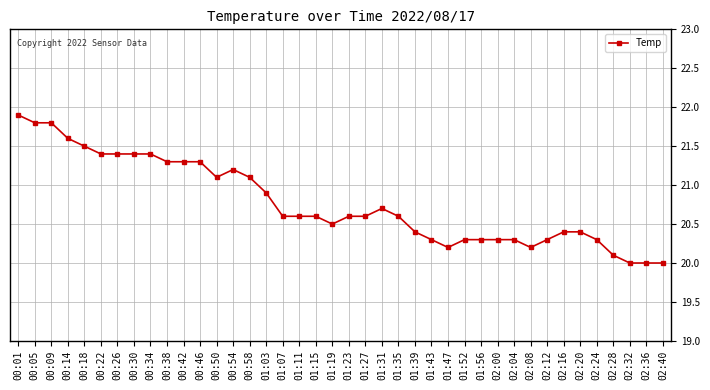

Is it true that the value at 00:30 is 21.4?

True